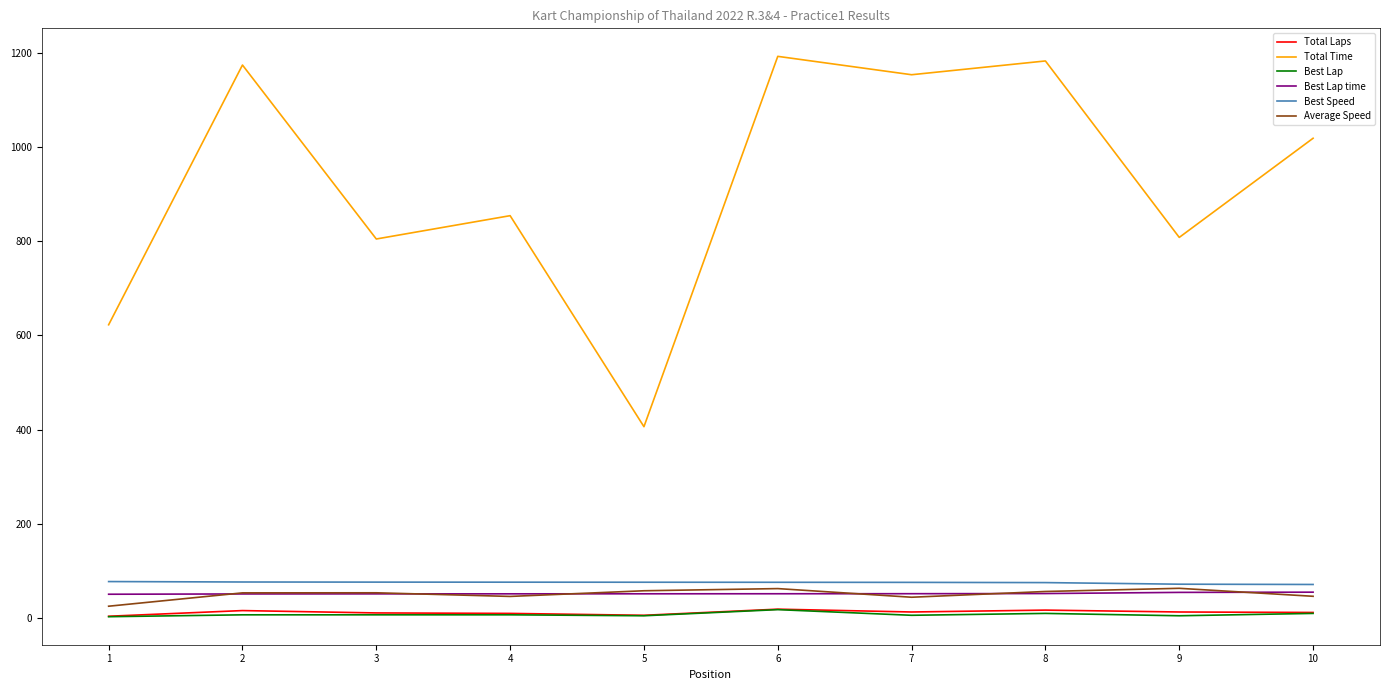

What is the greatest value displayed?

1192.2